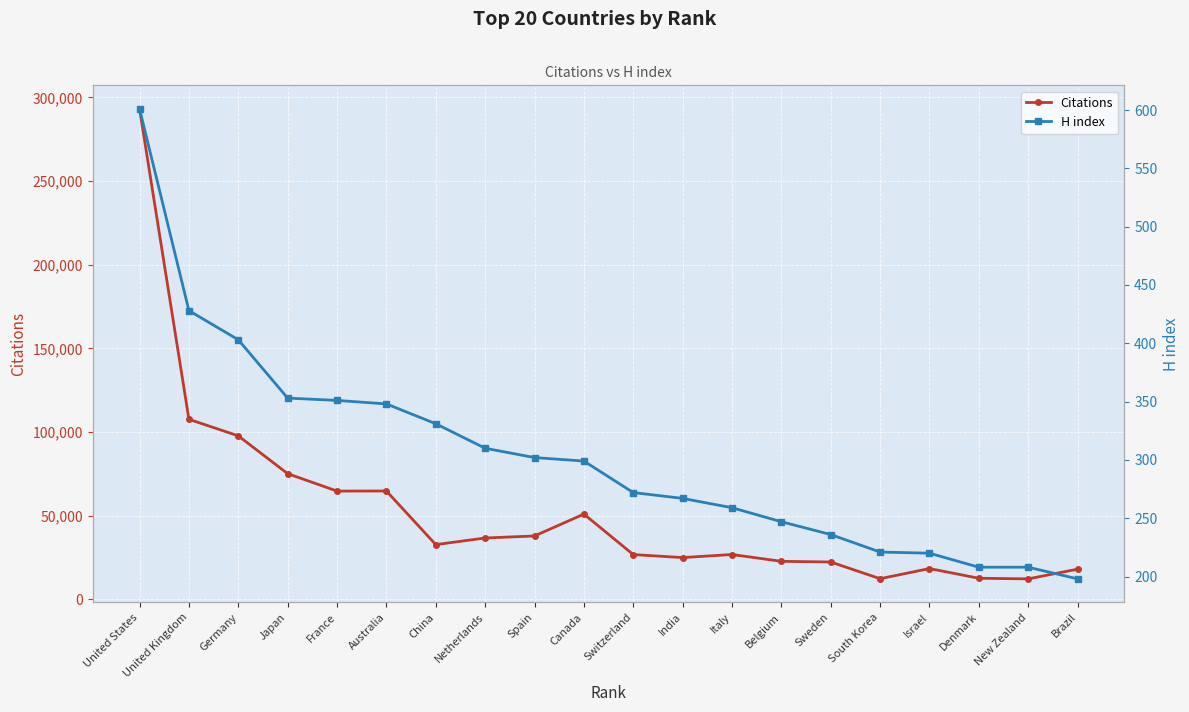

Which label corresponds to the largest value in the chart?

United States